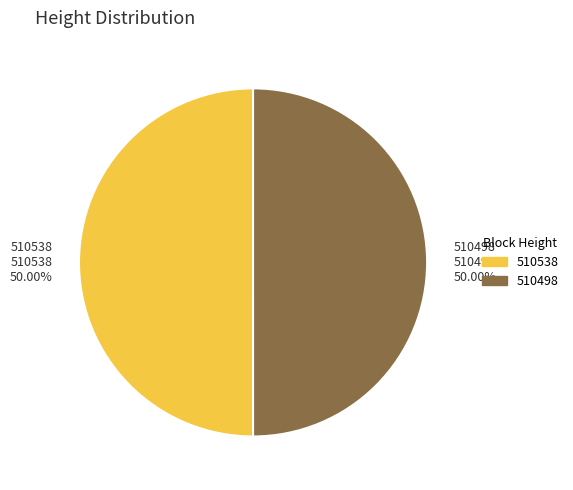

Is the sum of 510538 510538 50.00% and 510498 510498 50.00% greater than half?

Yes